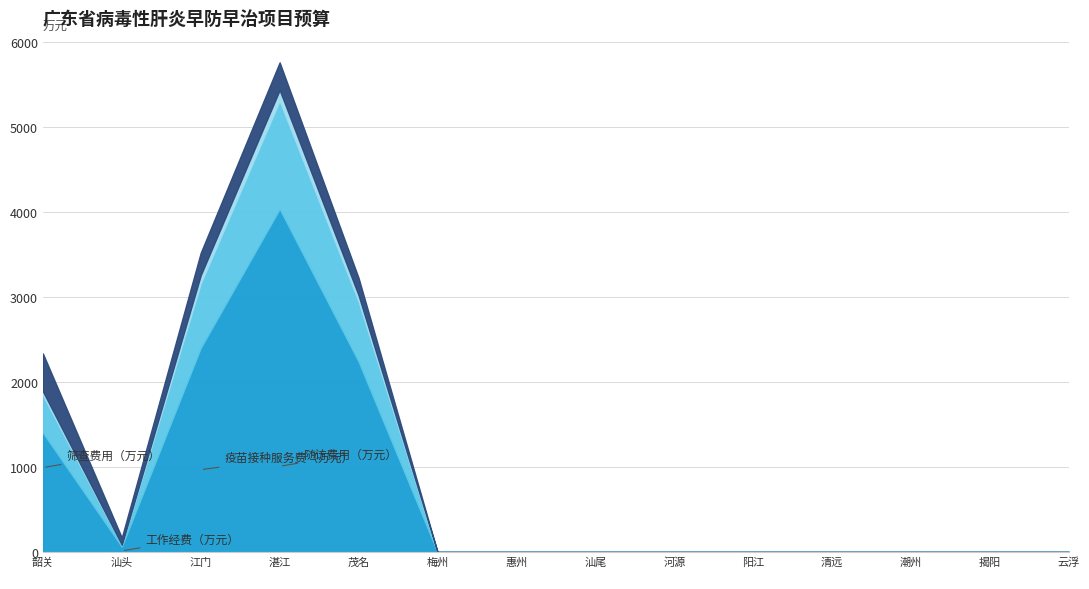

True or false: 工作经费（万元） has a value of 208.0 at 惠州市.

False